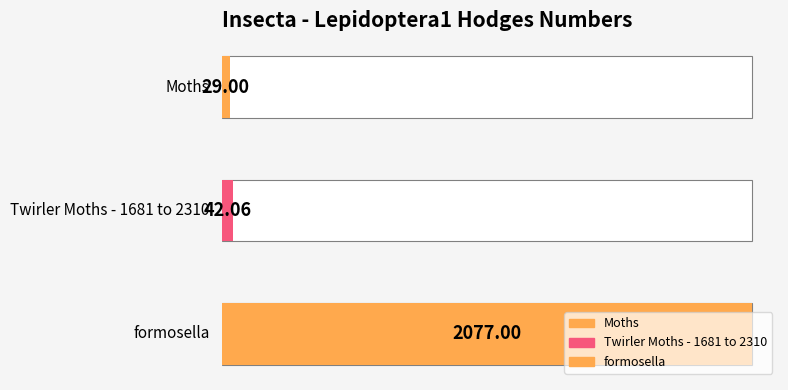

True or false: the data shows 12.7 at Moths.

False